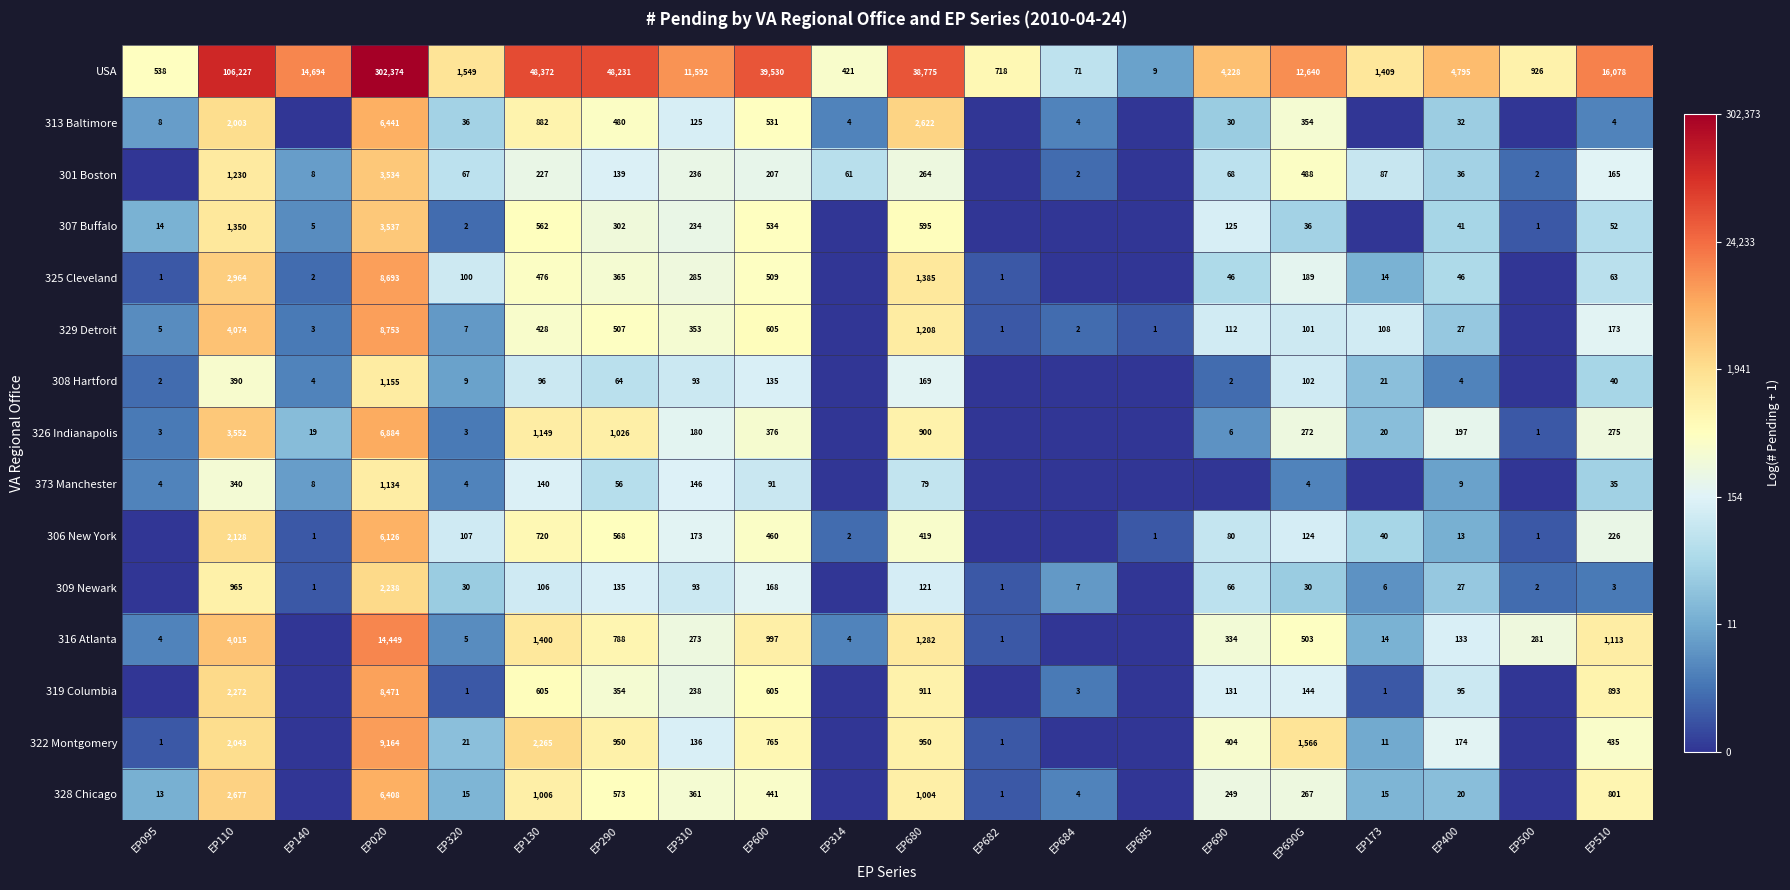

The 319 Columbia series shows 335 at EP310. True or false?

False